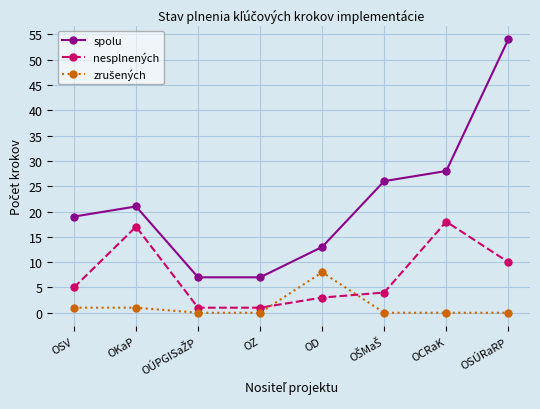

The spolu series shows 13 at OD. True or false?

True